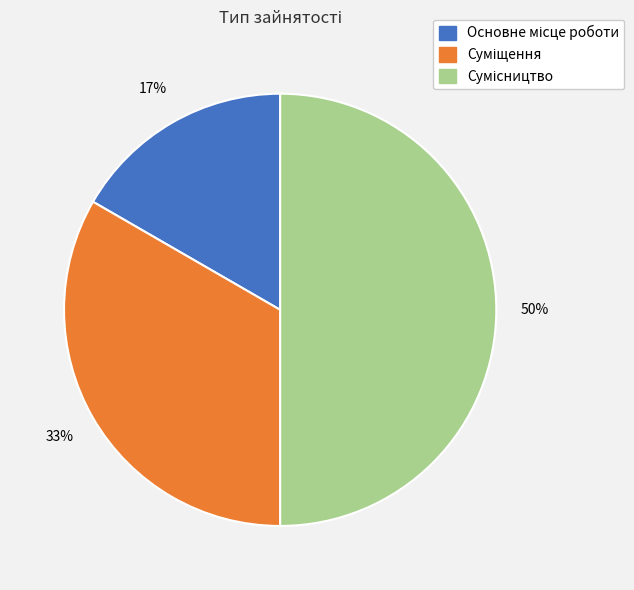

To the nearest percent, what is the average slice percentage?

33%